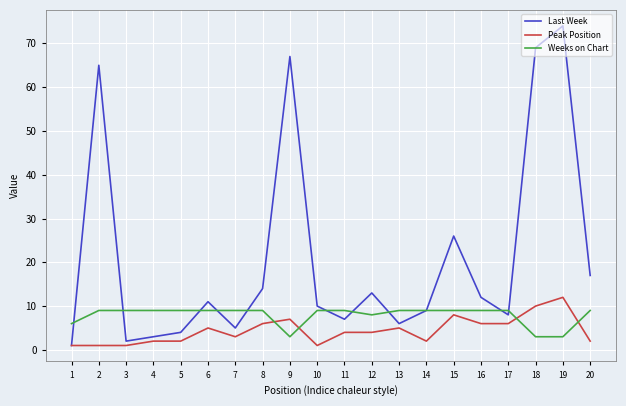

At which label does Last Week reach its minimum?

1